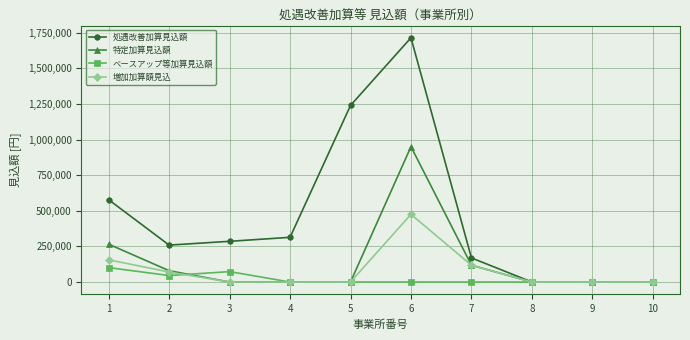

List the series in order of their peak value, highest first.

処遇改善加算見込額, 特定加算見込額, 増加加算額見込, ベースアップ等加算見込額